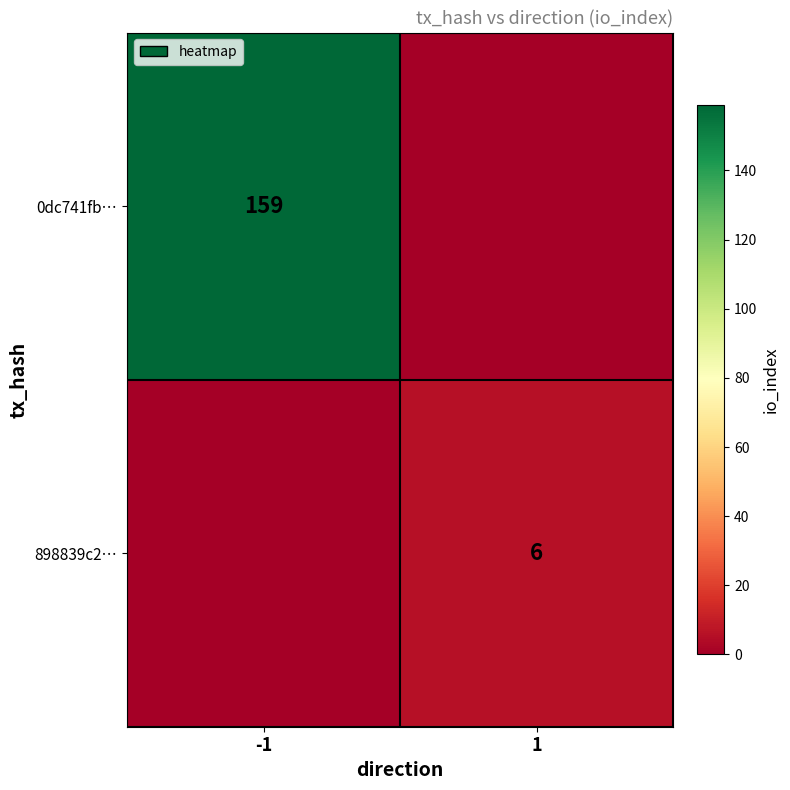

Is it true that 898839c2… equals 3 at 1?

False